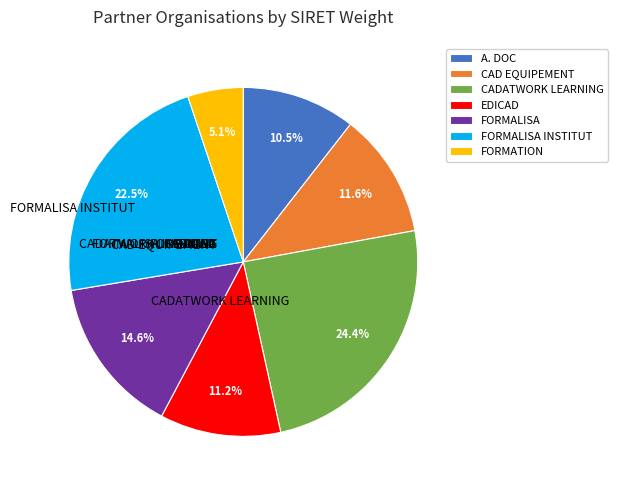

To the nearest percent, what is the combined percentage of FORMALISA INSTITUT and CADATWORK LEARNING?

47%